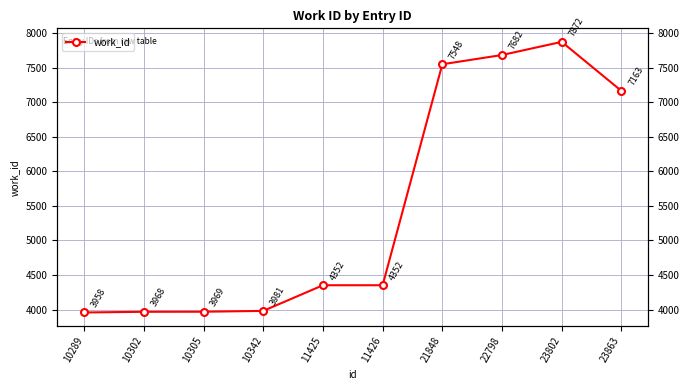

At which label is the value closest to 5915?

23863